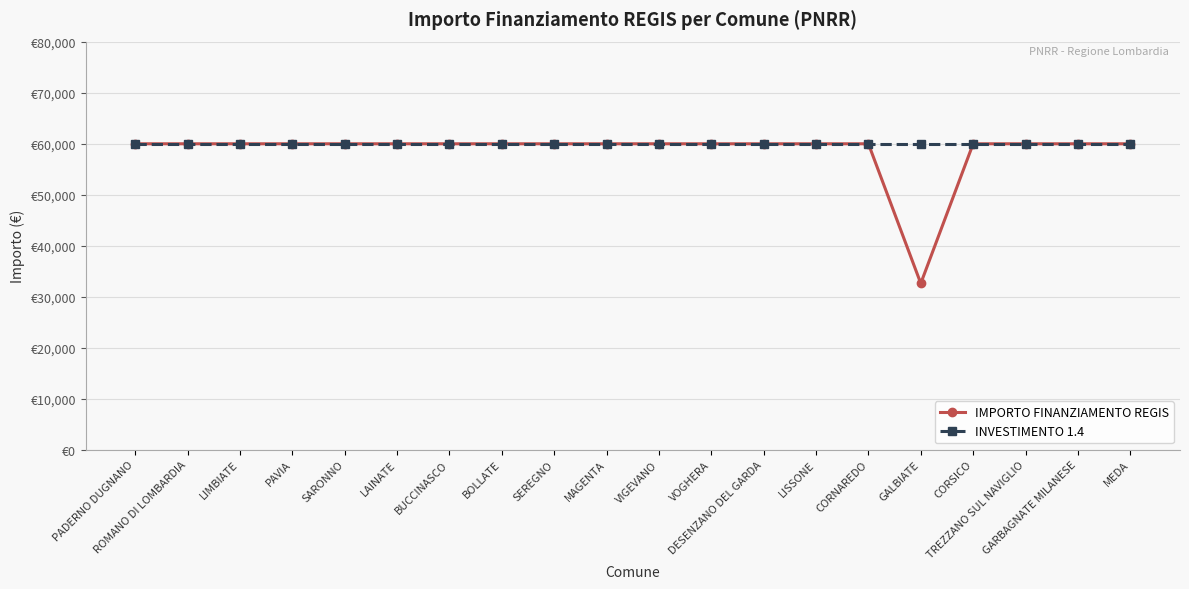

True or false: IMPORTO FINANZIAMENTO REGIS and INVESTIMENTO 1.4 intersect in this chart.

False